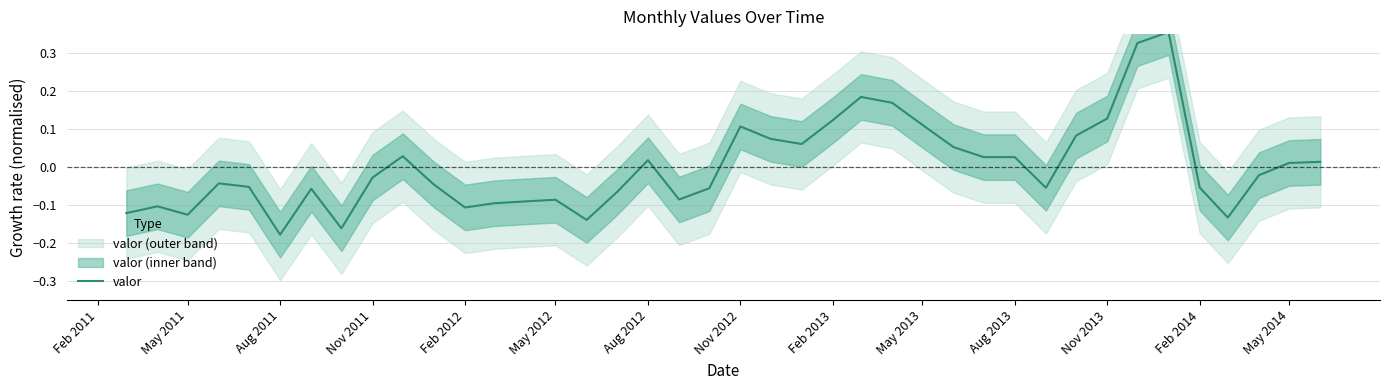

Is it true that valor equals -0.2 at Feb 2012?

False